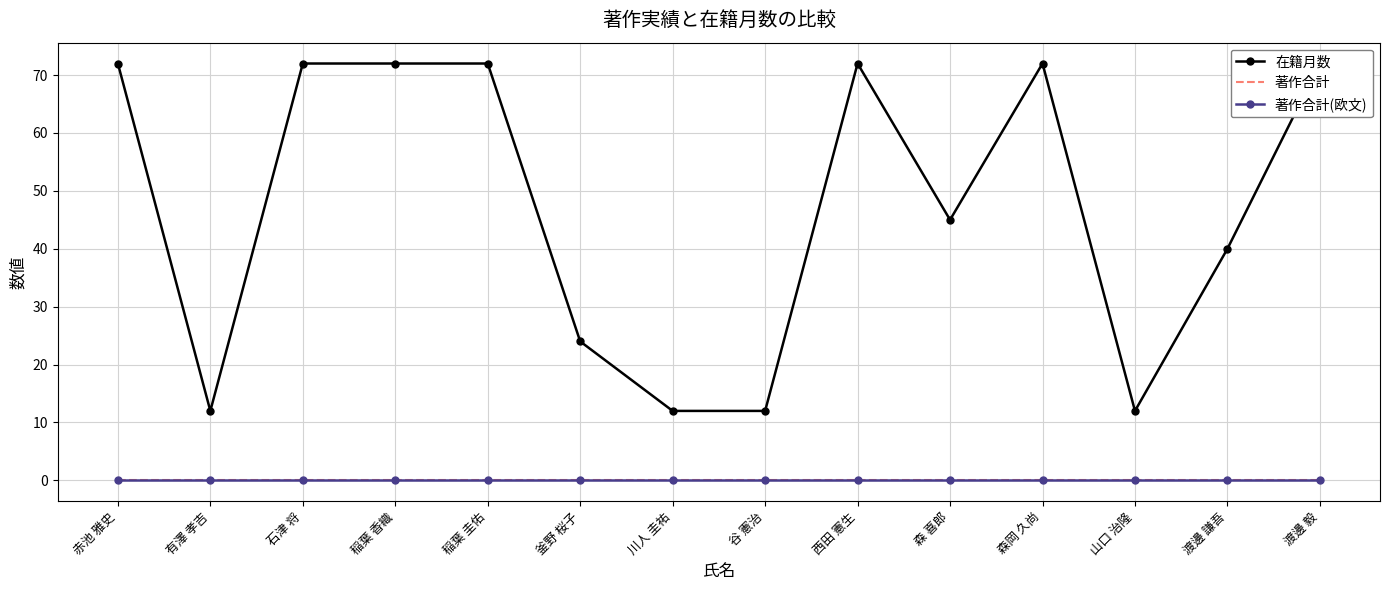

At which category is the sum across all series the highest?

赤池 雅史